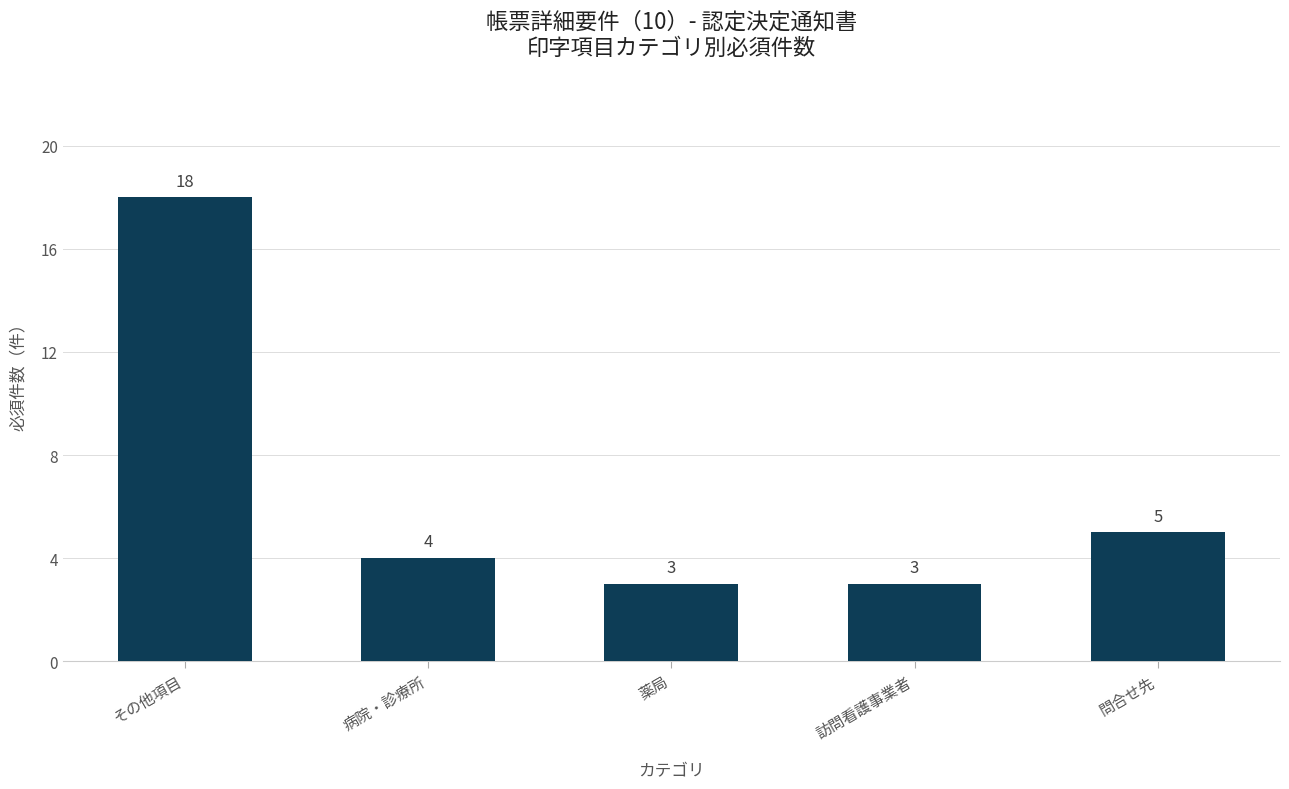

Approximately how many times larger is the value at 訪問看護事業者 compared to その他項目?

0.2